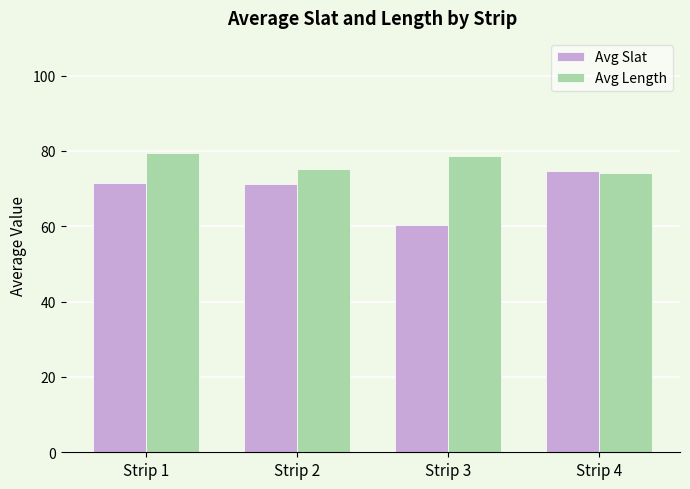

What is the difference between the maximum and second lowest values in the Avg Slat series?

3.4